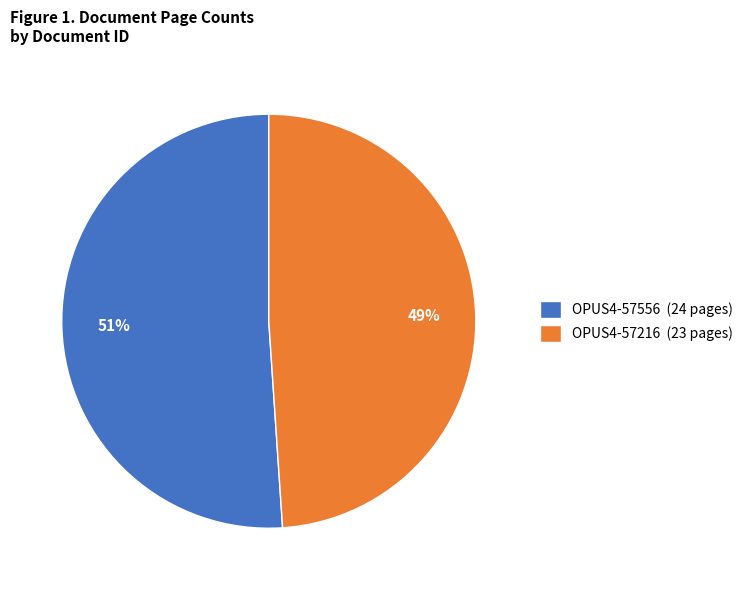

True or false: OPUS4-57216 accounts for 43% of the total.

False